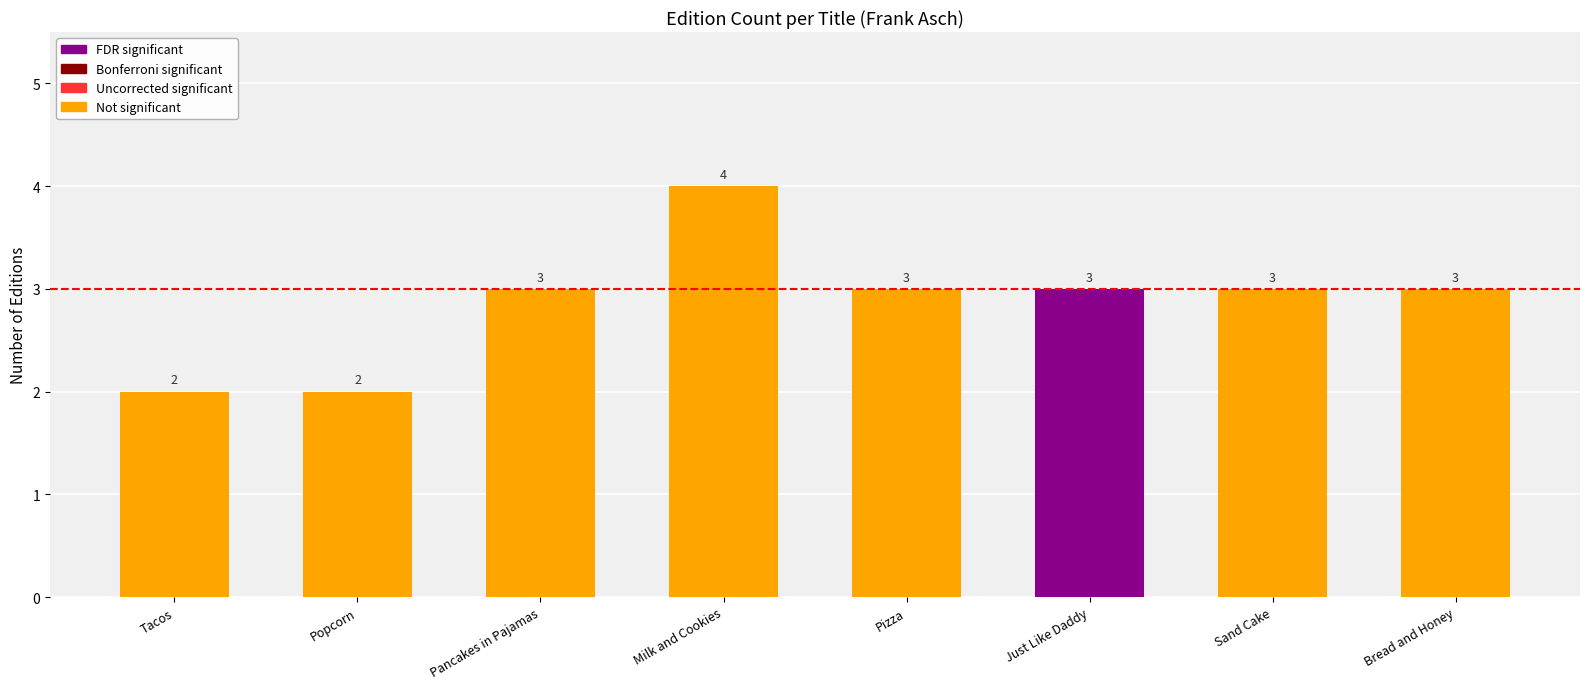

Approximately how many times larger is the value at Popcorn compared to Pancakes in Pajamas?

0.7